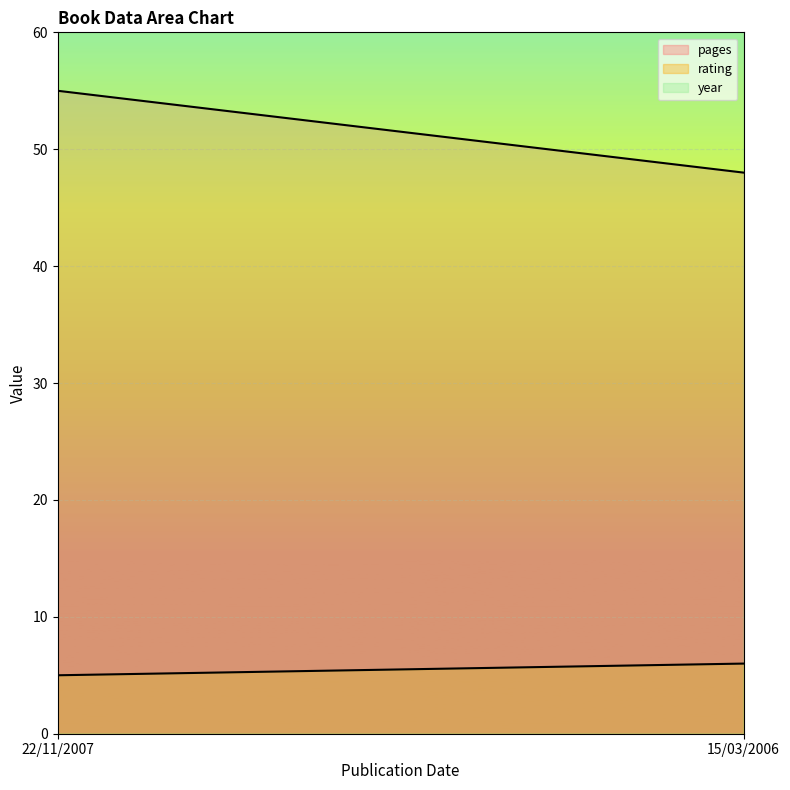

What is the value of the year point at the 2nd from the left?

2006